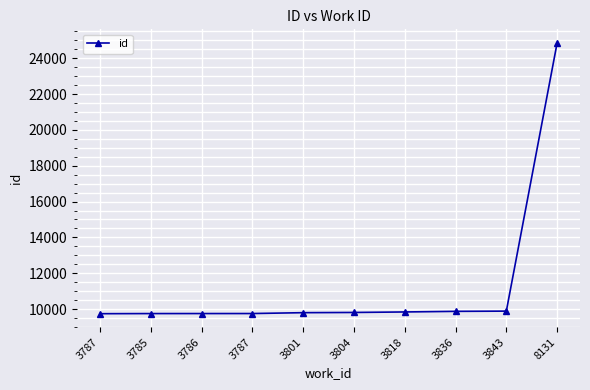

Does the chart display data point markers on the line(s)?

Yes